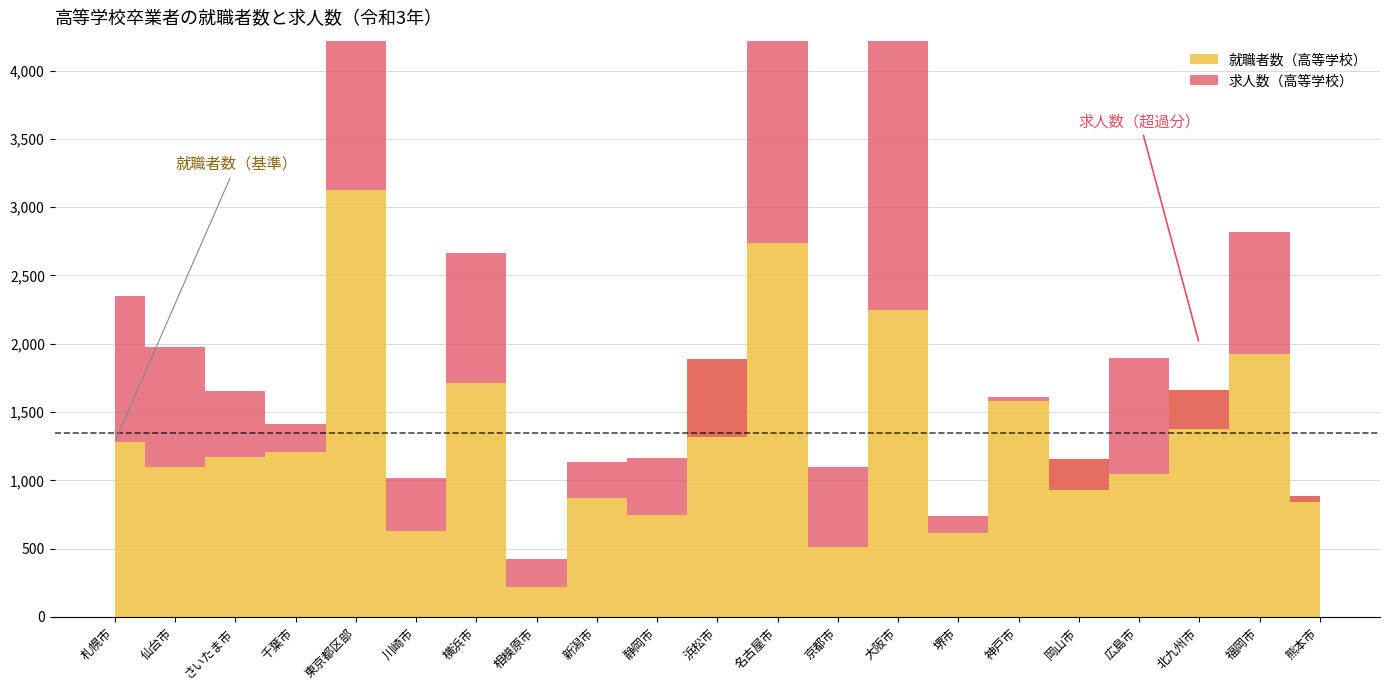

What is the minimum value shown in the chart?

220